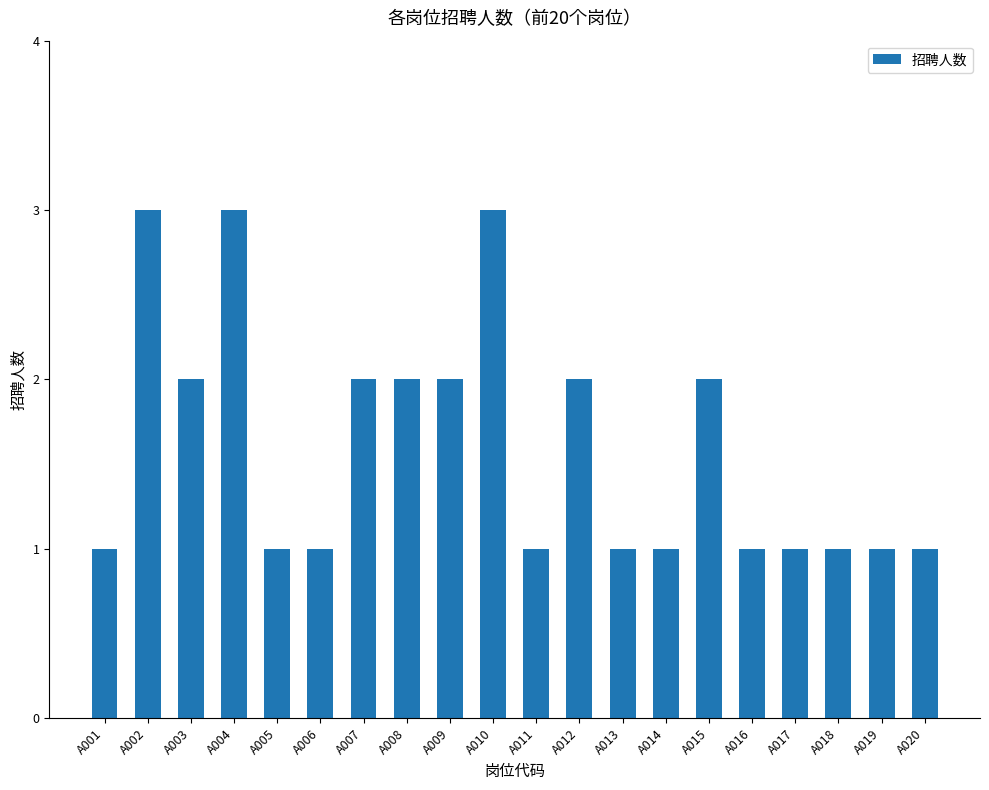

What is the maximum value shown in the chart?

3